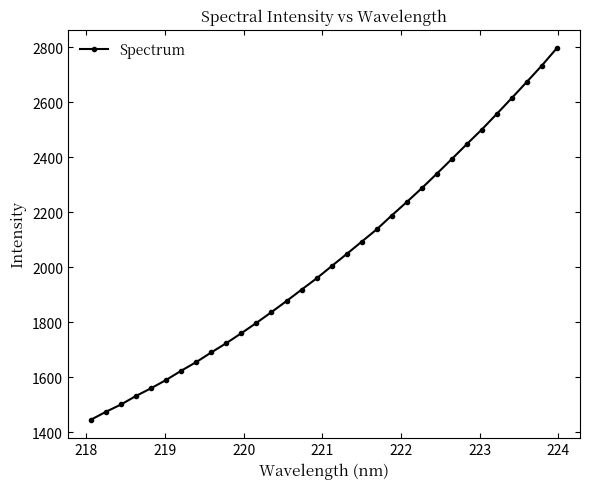

What is the smallest value displayed?

1446.3